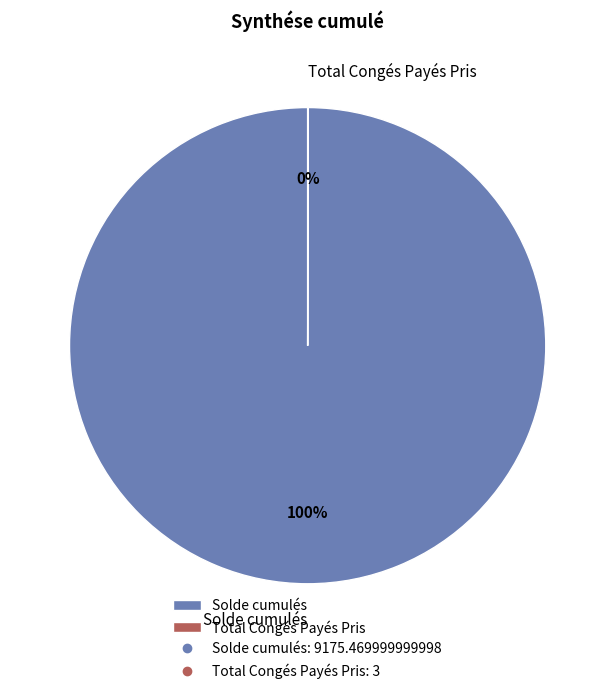

Does Solde cumulés account for over 50% of the chart?

Yes